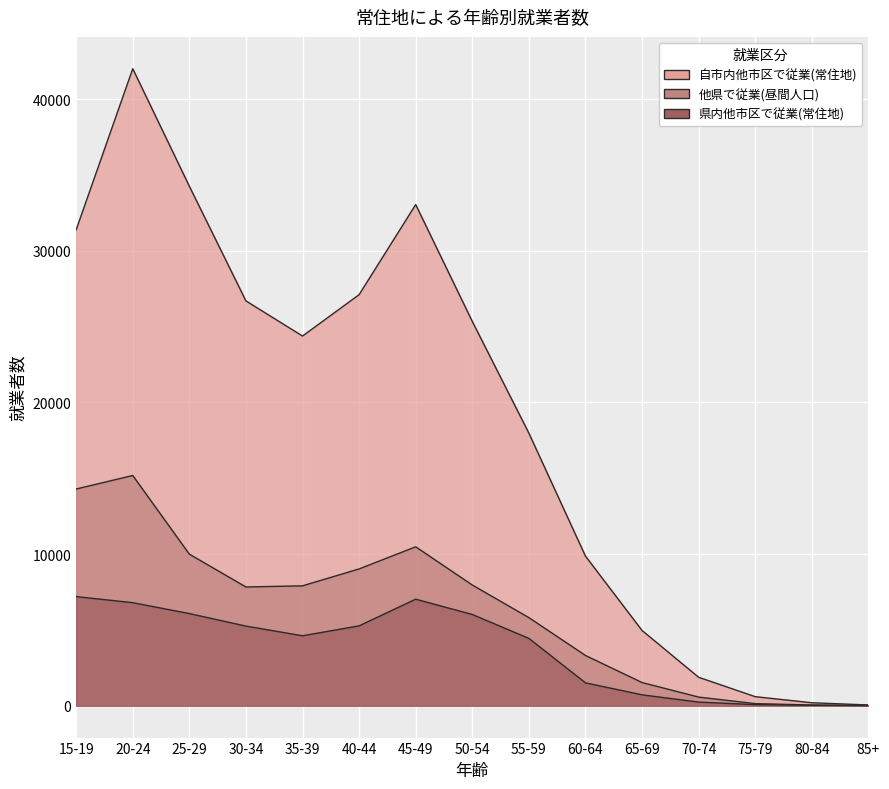

Which series has the largest total across all categories?

自市内他市区で従業(常住地)